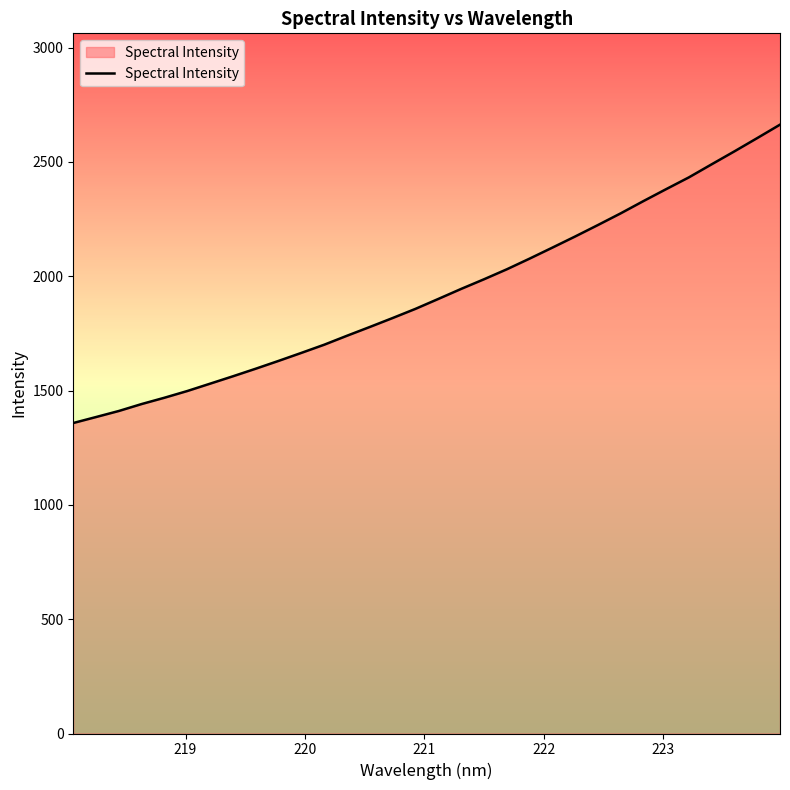

What is the greatest value displayed?

2663.2